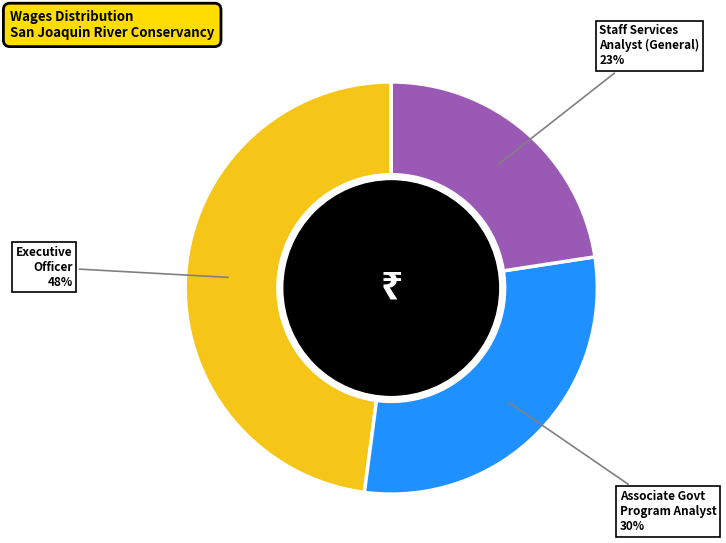

Is there a majority slice in this chart?

No